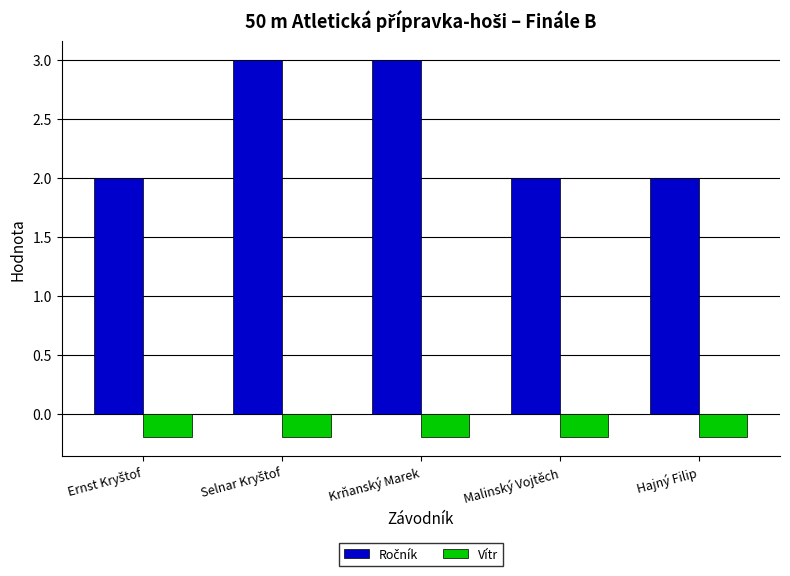

At how many categories does at least one series exceed 0?

5